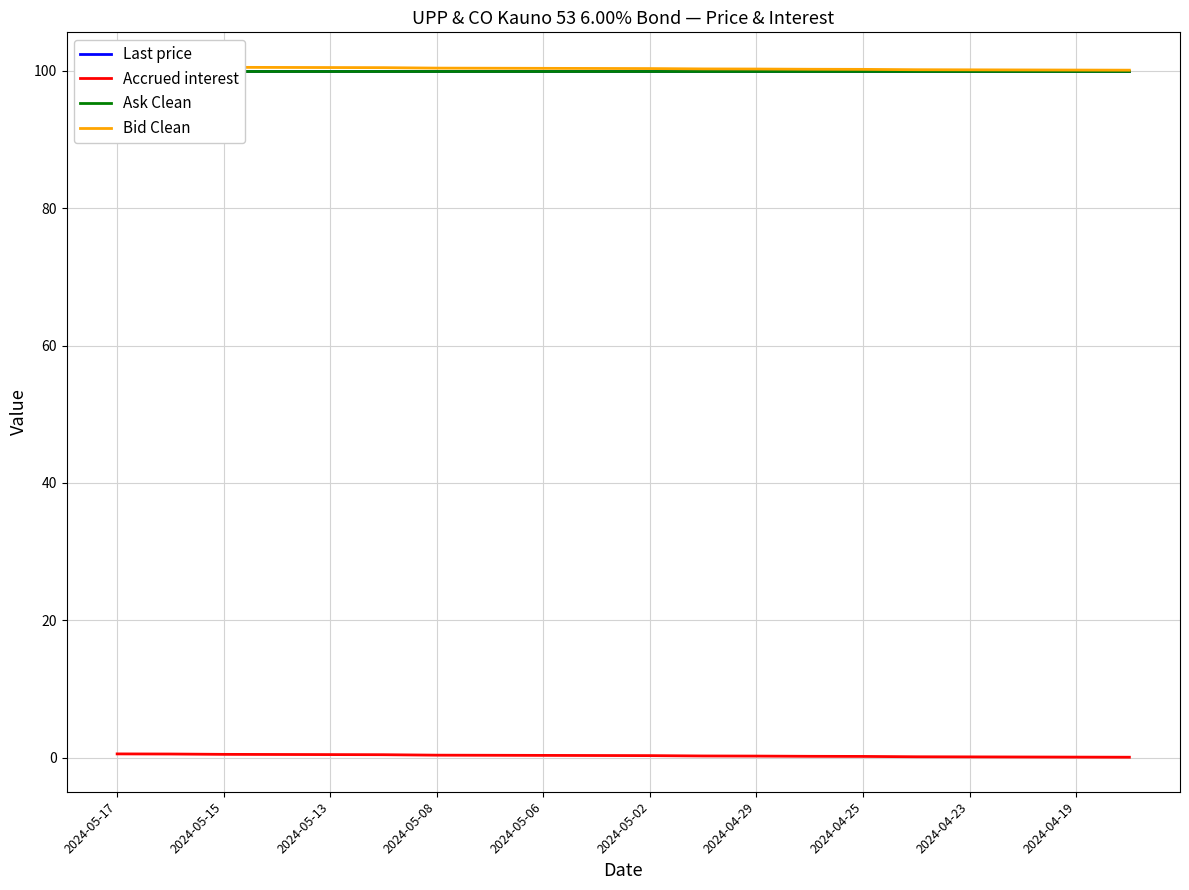

Reading left to right, extract all data points from this chart.

Last price: 99.9	99.9	99.9	99.9	99.9	99.9	99.9	99.9	99.9	99.9	99.9	99.9	99.9	99.9	99.9	99.9	99.9	99.9	99.9	99.9
Accrued interest: 0.6	0.6	0.5	0.5	0.5	0.5	0.4	0.4	0.3	0.3	0.3	0.3	0.2	0.2	0.2	0.1	0.1	0.1	0.1	0.1
Ask Clean: 100.0	100.0	100.0	100.0	100.0	100.0	100.0	100.0	100.0	100.0	100.0	100.0	100.0	100.0	100.0	100.0	100.0	100.0	100.0	100.0
Bid Clean: 100.6	100.5	100.5	100.5	100.5	100.5	100.4	100.4	100.3	100.3	100.3	100.3	100.2	100.2	100.2	100.2	100.1	100.1	100.1	100.1